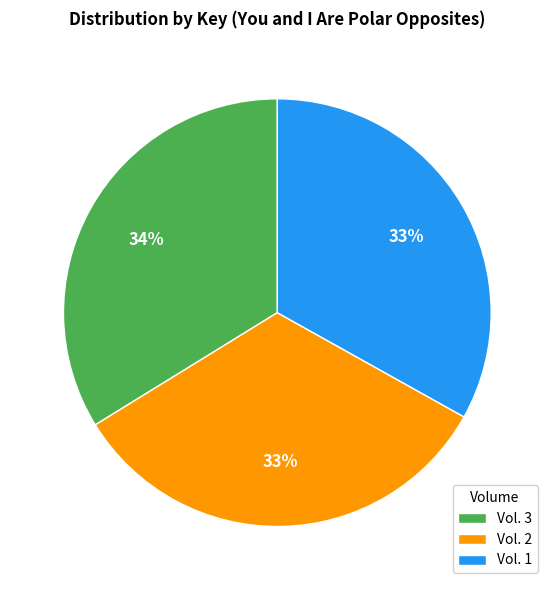

How many slices are in this pie chart?

3